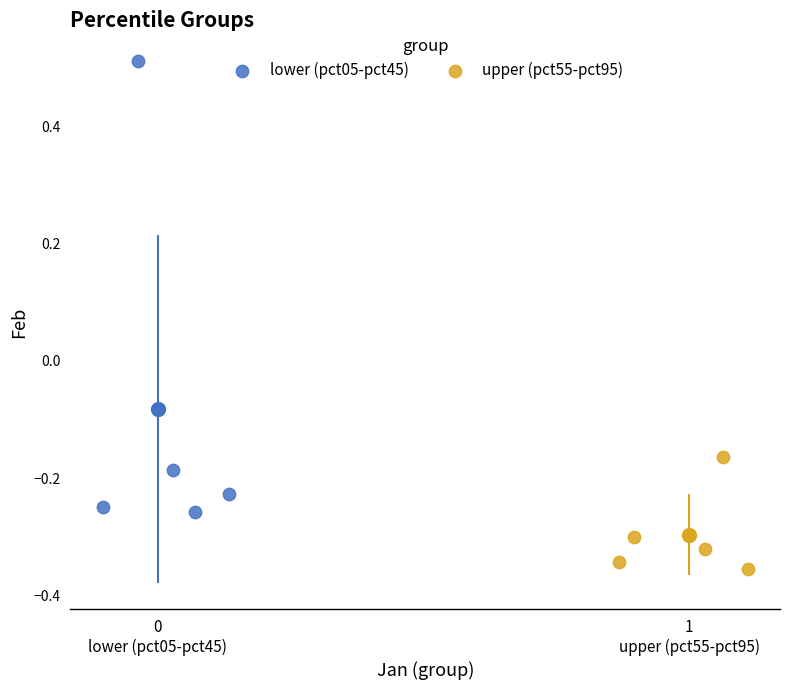

Which series reaches the maximum Y coordinate?

lower (pct05-pct45)